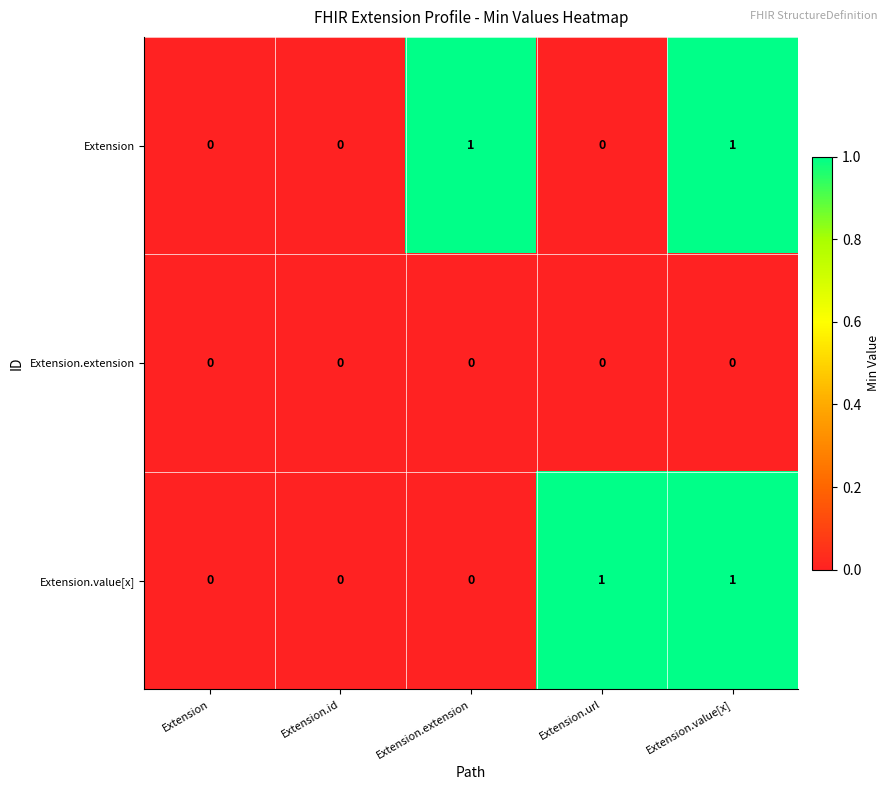

True or false: Extension.value[x] has a value of 0 at Extension.extension.

True